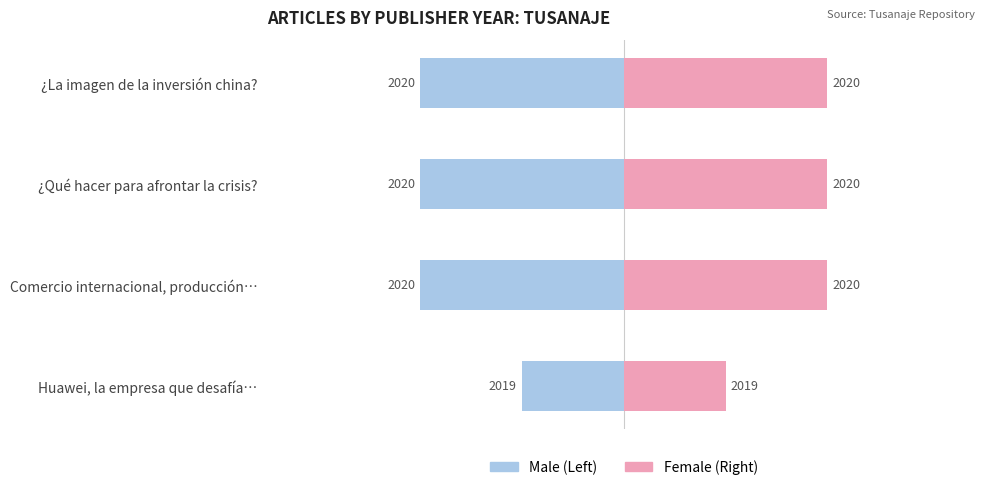

What is the minimum value for Male?

-2